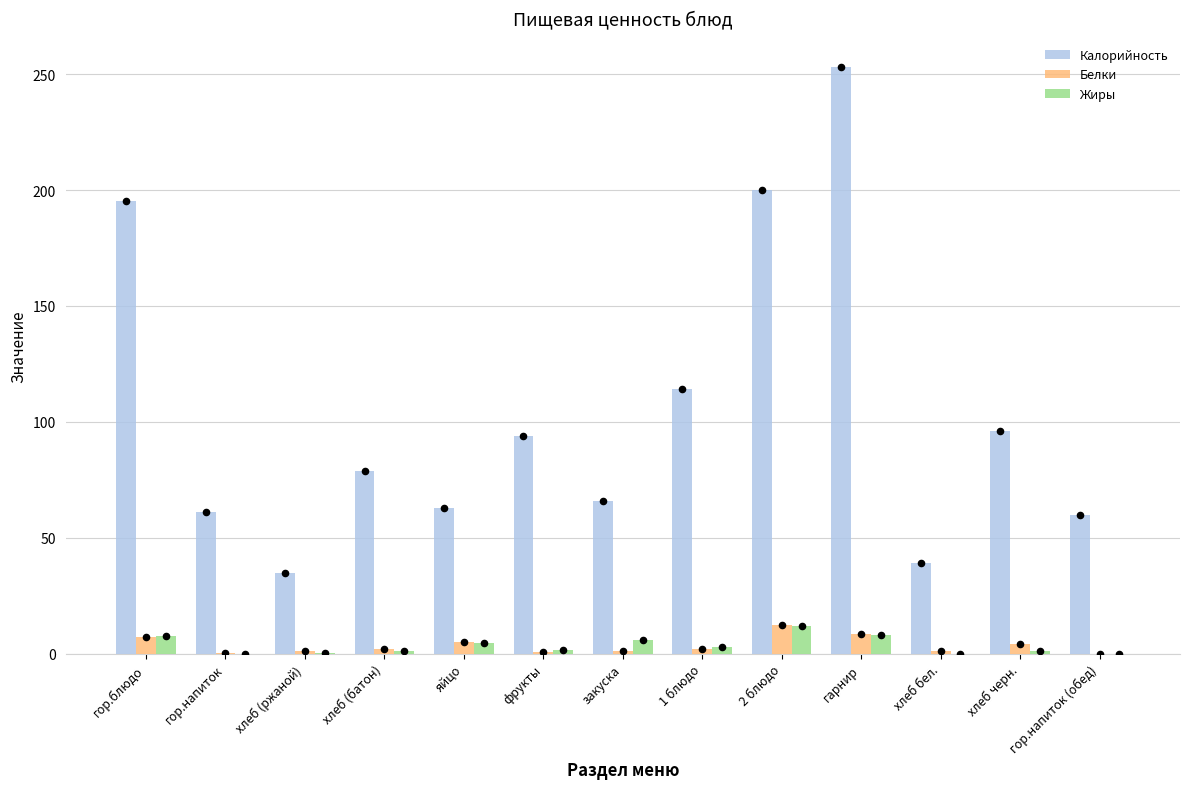

Which series reaches the minimum Y coordinate?

Белки